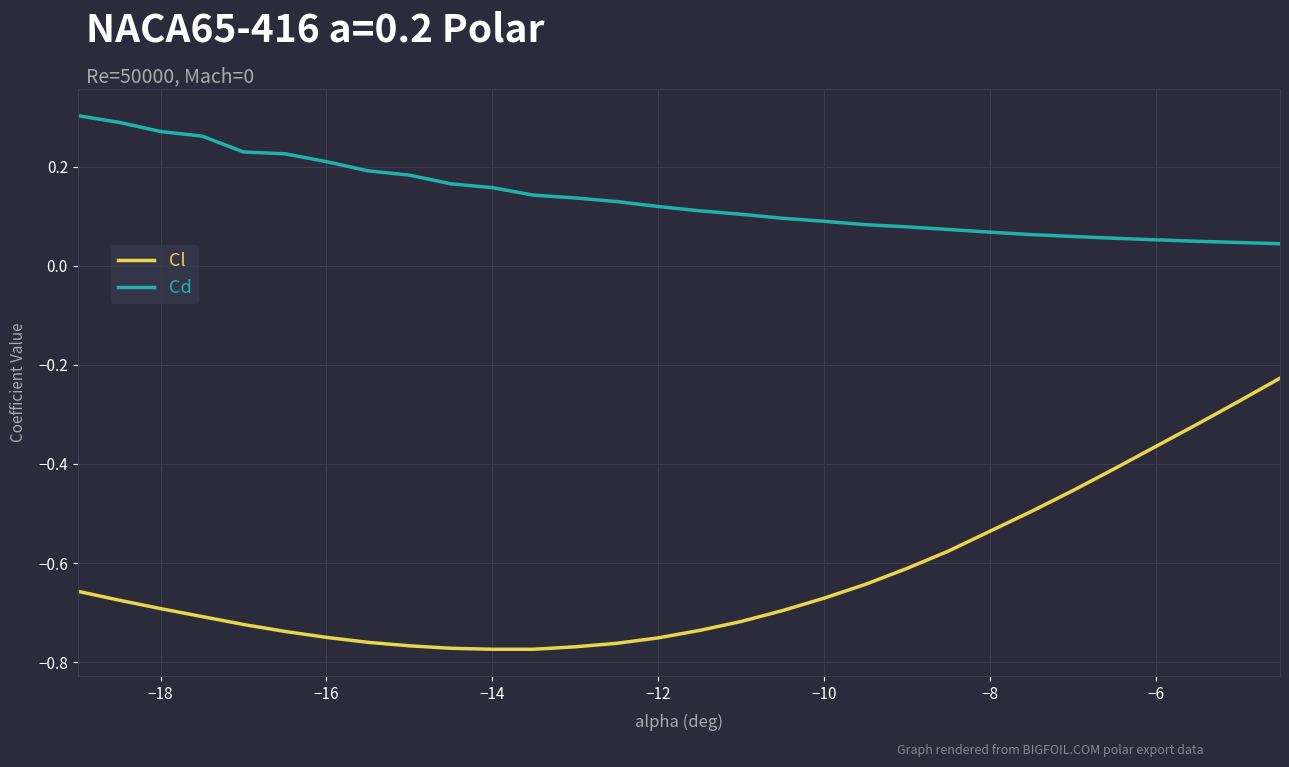

True or false: Cl and Cd cross at least once.

False